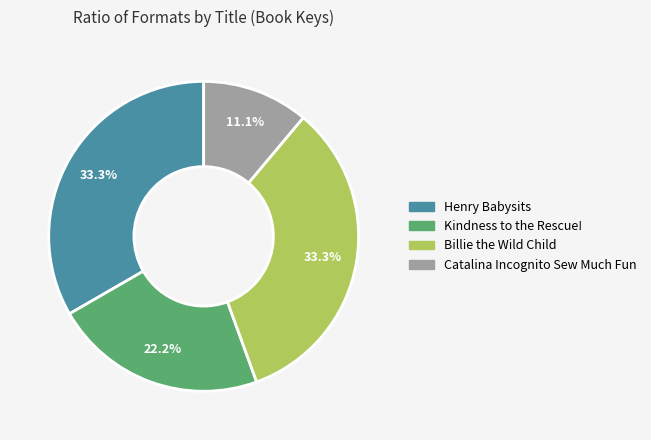

Between Kindness to the Rescue! and Henry Babysits, which is larger?

Henry Babysits